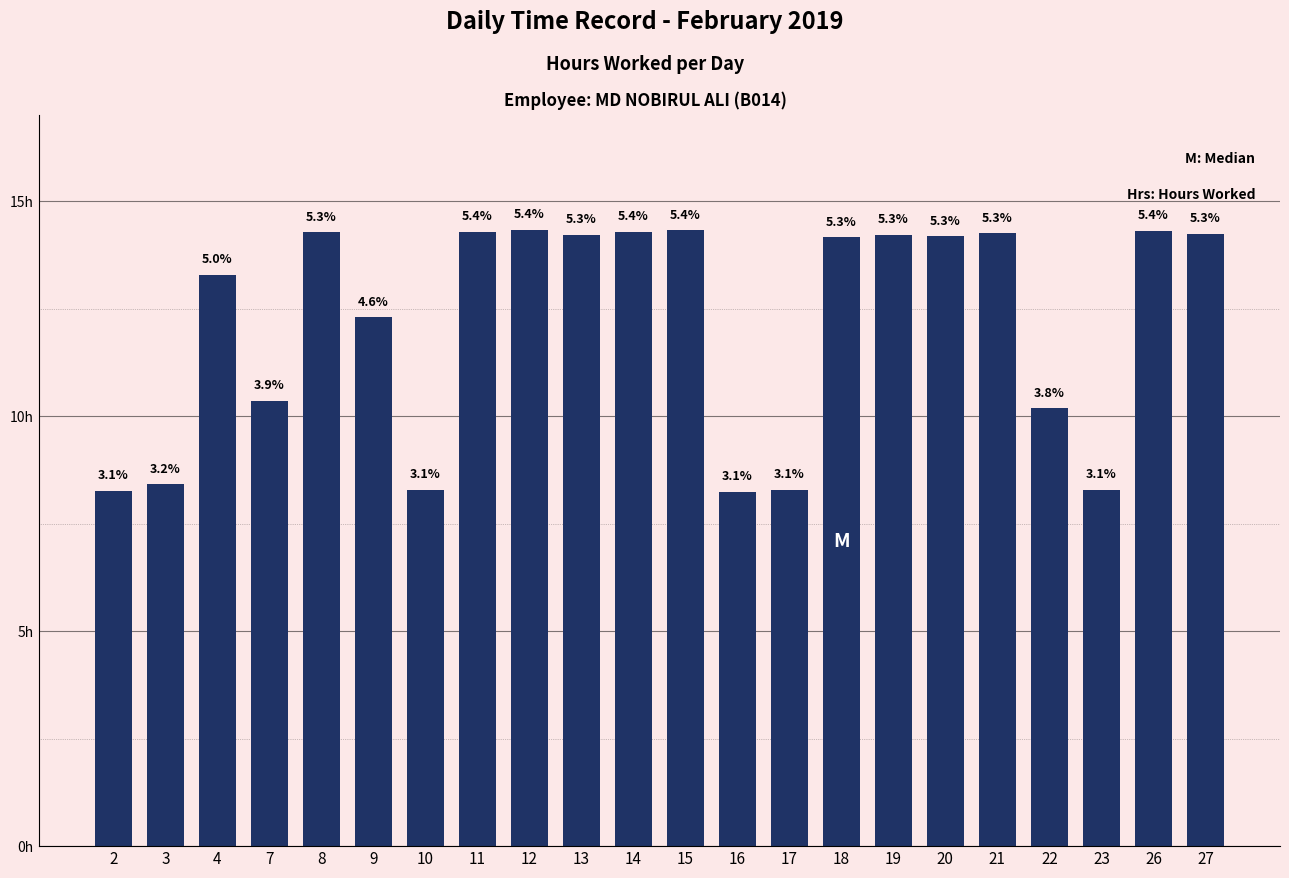

At which label is the value closest to 11?

7